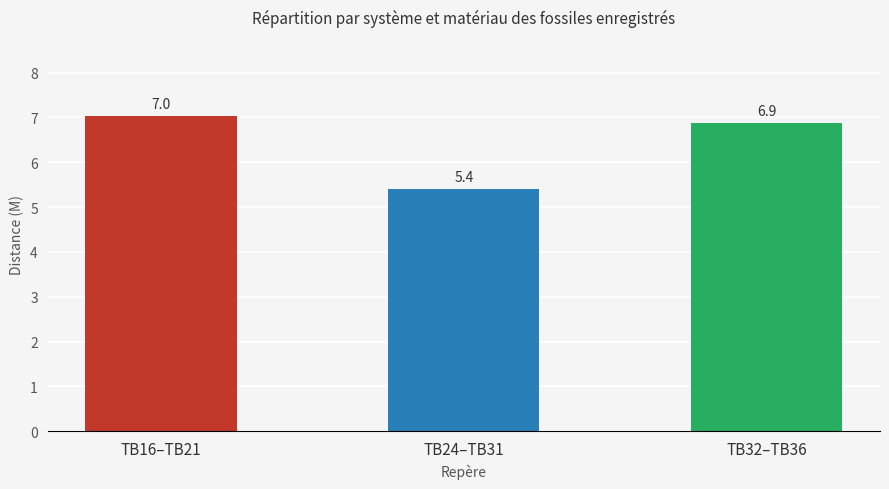

What is the change in value from TB16–TB21 to TB32–TB36?

-0.2